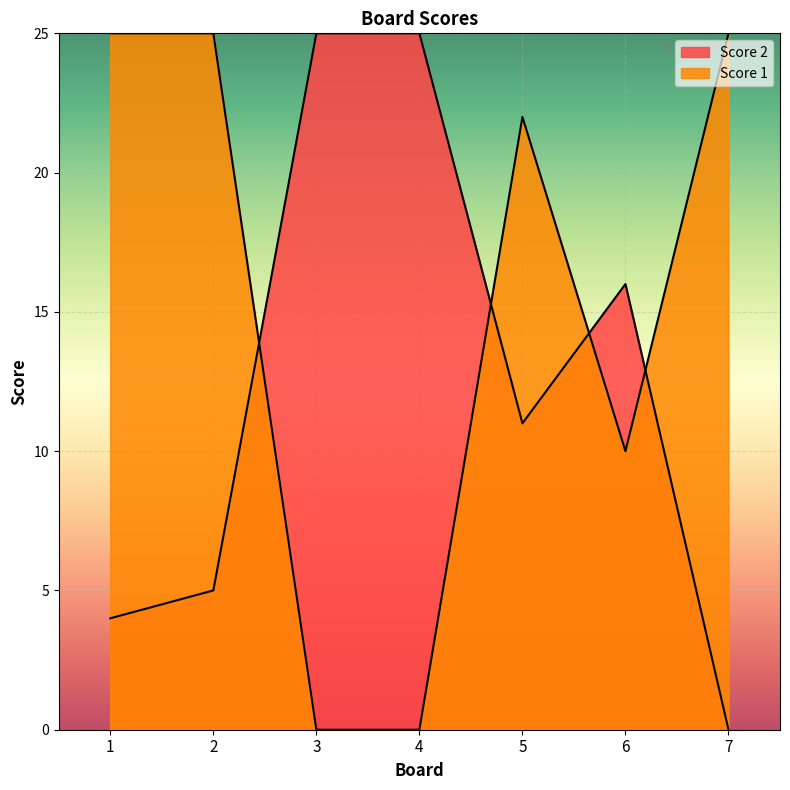

At which label does Score 2 first exceed 11?

3